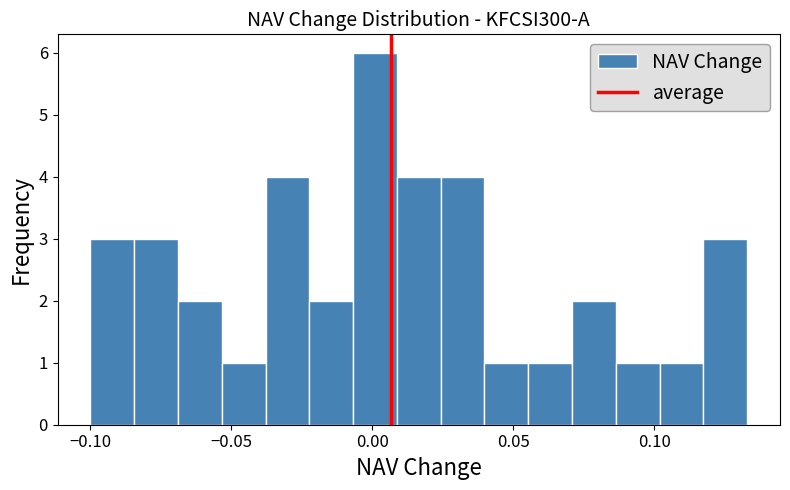

Around what value on the x-axis is the tallest bar? Give the approximate position of its centre, as read against the axis.

0.000